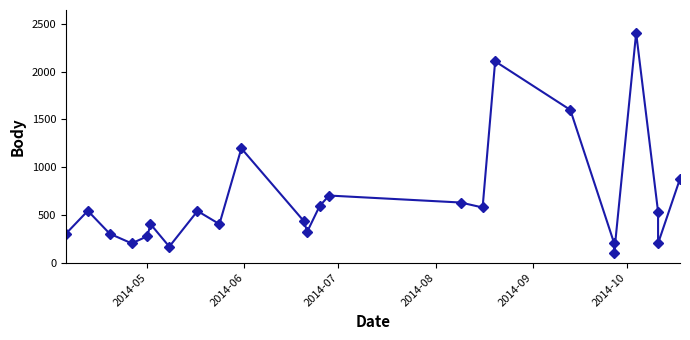

What is the value of the 2nd point from the left?

543